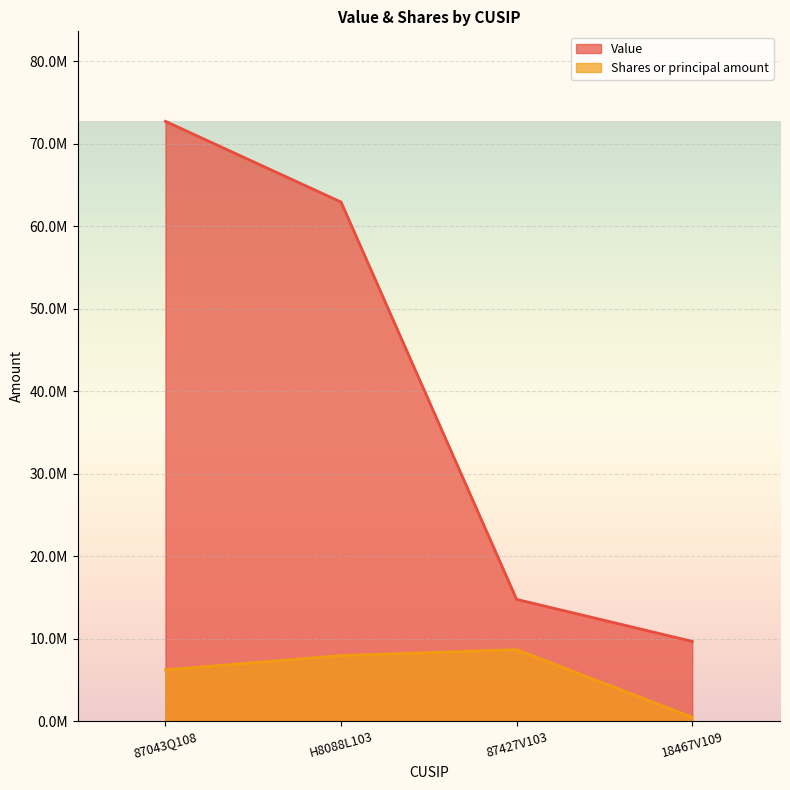

What is the average value of the Value series?

40027250